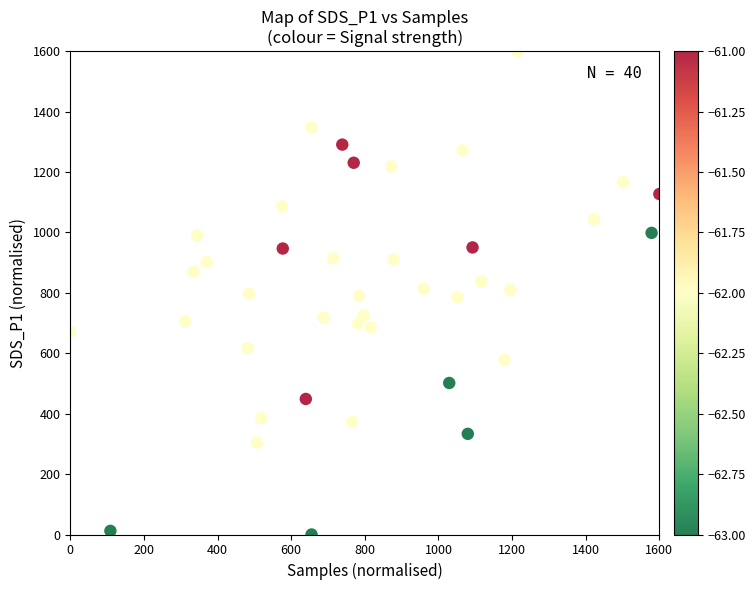

What is the range of X values (max minus min)?

1600.0